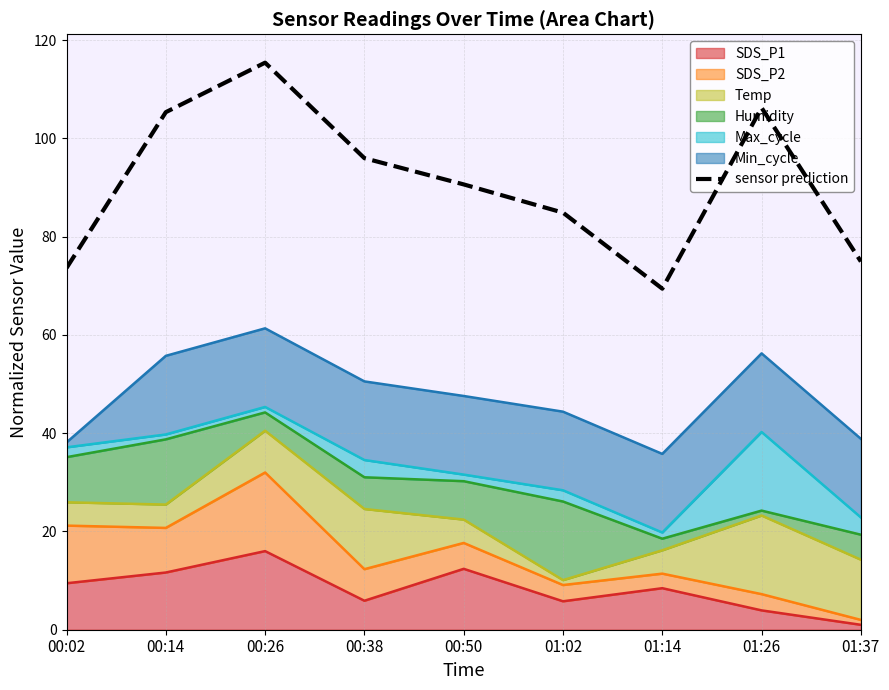

The chart shows a value of 129.4 at 00:02. True or false?

False